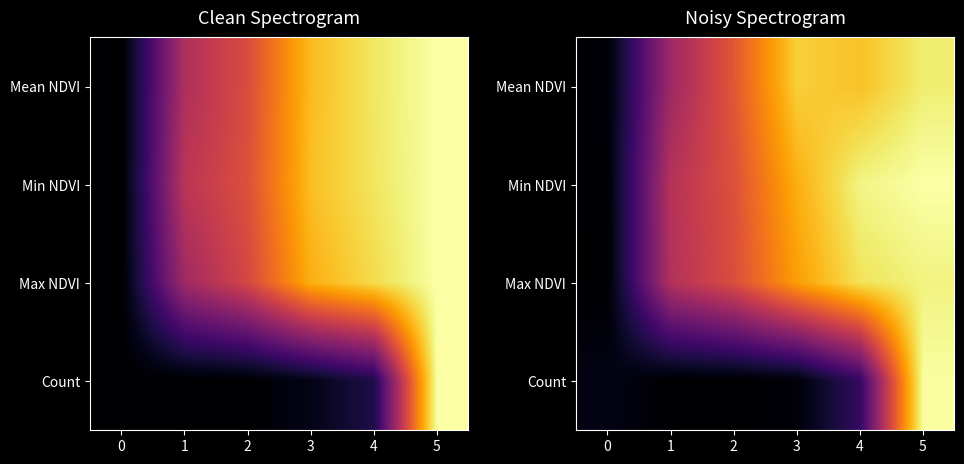

Is it true that row_2 equals 0.6 at 2?

True